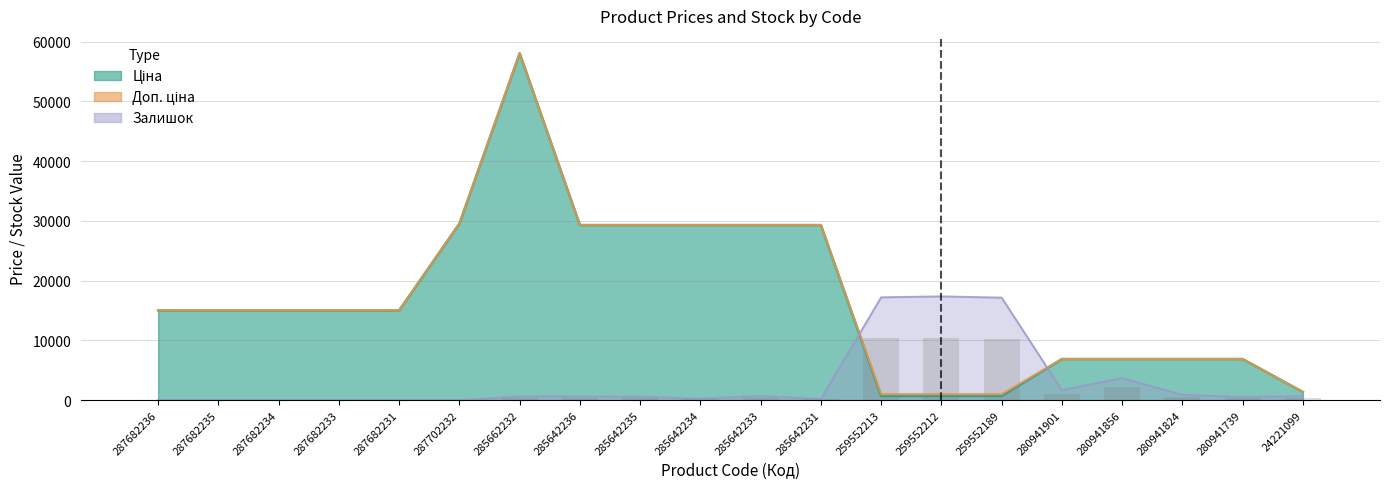

What are all the series names shown in the legend?

Ціна, Доп. ціна, Залишок